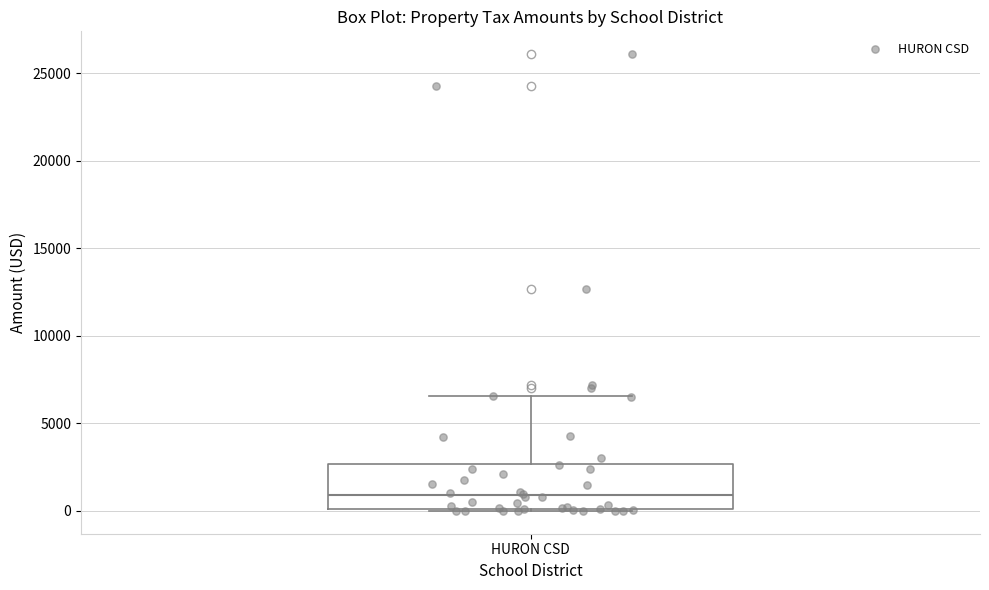

Read this box plot against the y-axis: the position of the median line, the range covered by the box, and the ends of both whiskers. The values are not printed on the chart, so give them approximately, as read against the axis.

median 1000, box 0 to 2500, whiskers 0 to 6500